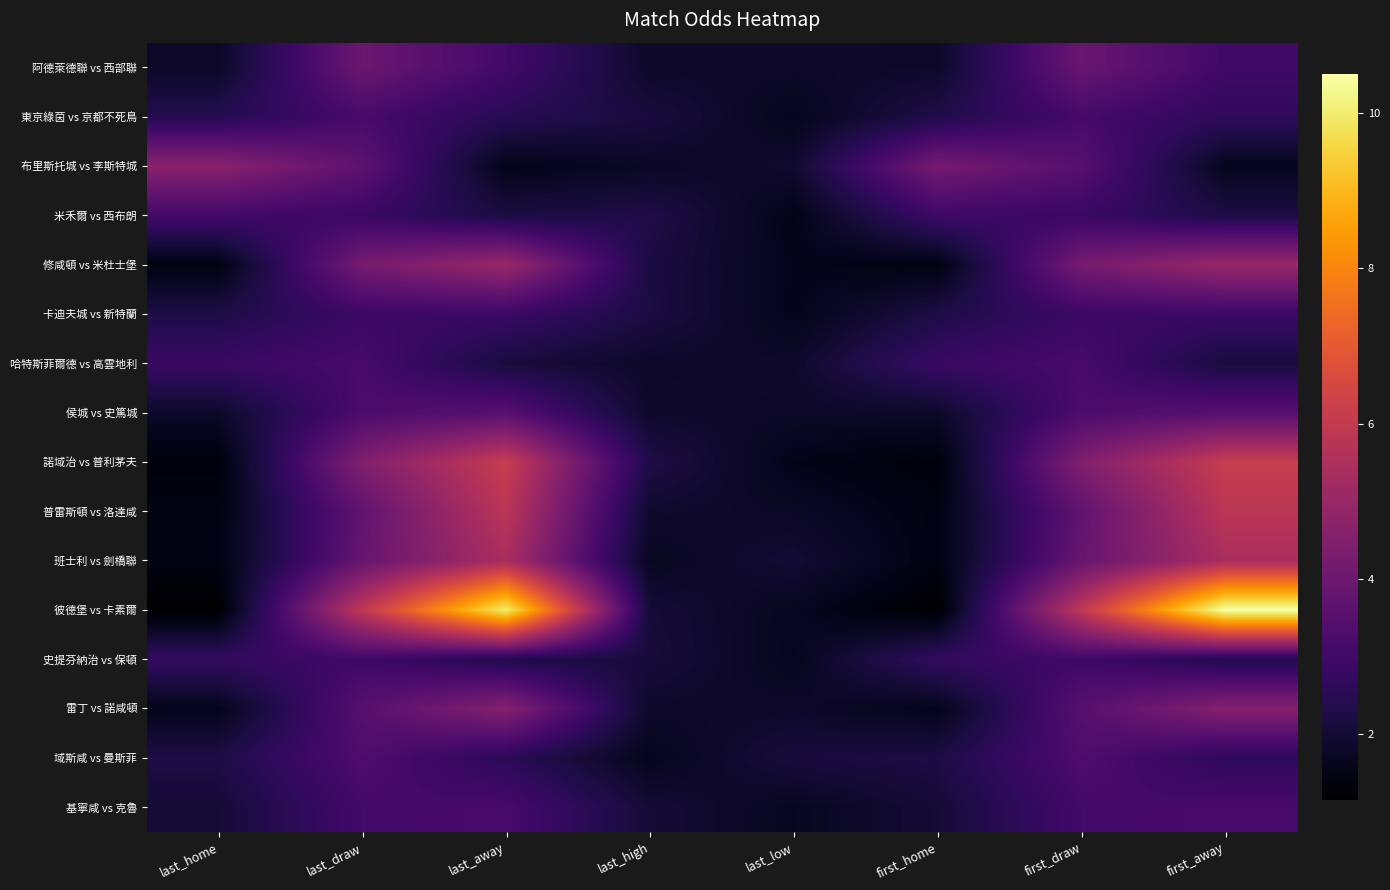

Is it true that 史提芬納治 vs 保頓 equals 0.8 at last_low?

False